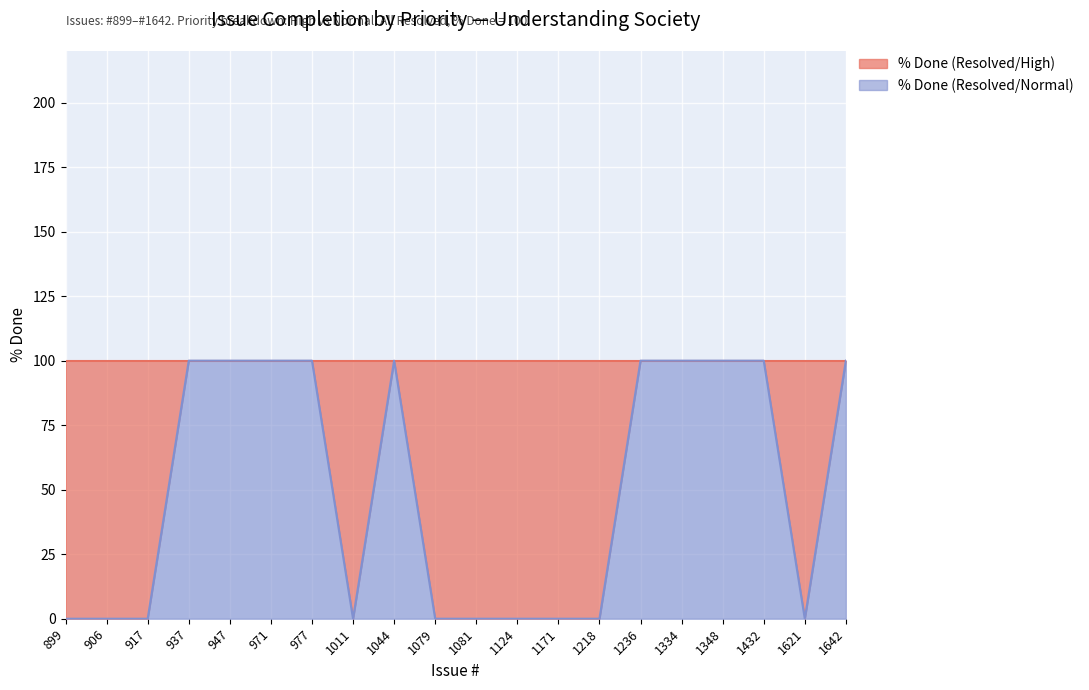

Reading left to right, transcribe all the data shown in this chart.

0	0	0	100	100	100	100	0	100	0	0	0	0	0	100	100	100	100	0	100